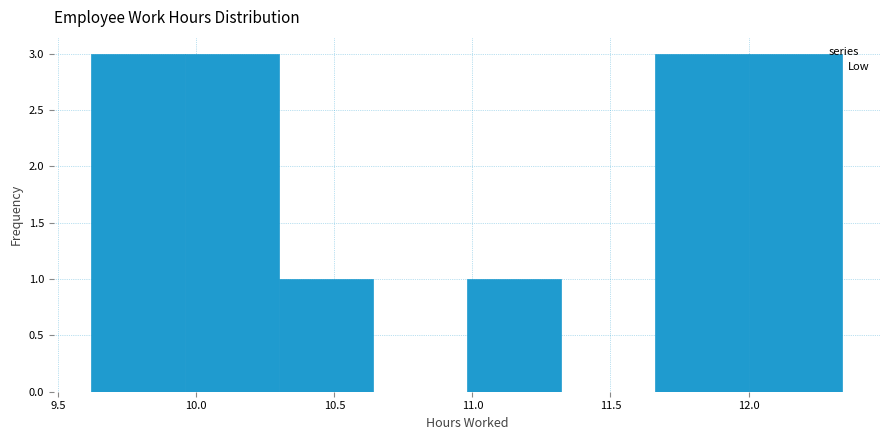

Reading left to right, list every bar in this chart as the range it spans on the x-axis followed by its height. Neither the bar edges nor the heights are printed on the chart, so give them approximately, as read against the axes.

9.62 to 9.96: 3
9.96 to 10.30: 3
10.30 to 10.64: 1
10.64 to 10.98: 0
10.98 to 11.32: 1
11.32 to 11.66: 0
11.66 to 12.00: 3
12.00 to 12.34: 3